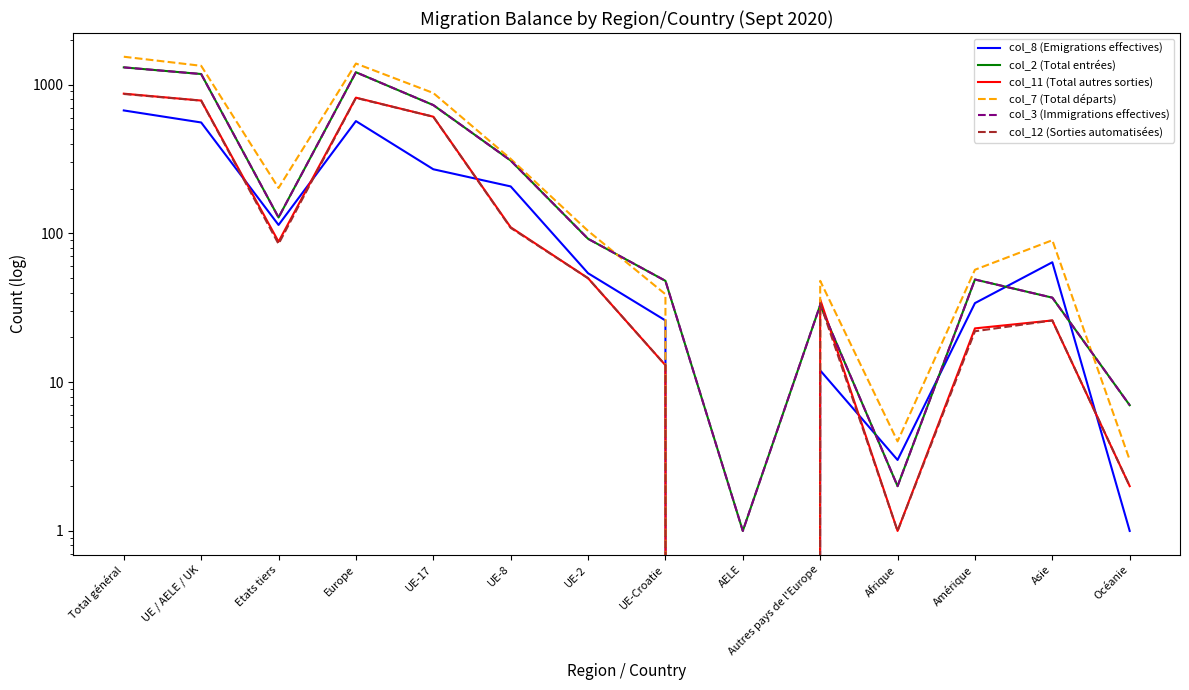

What is the label of the 4th point from the left?

Europe